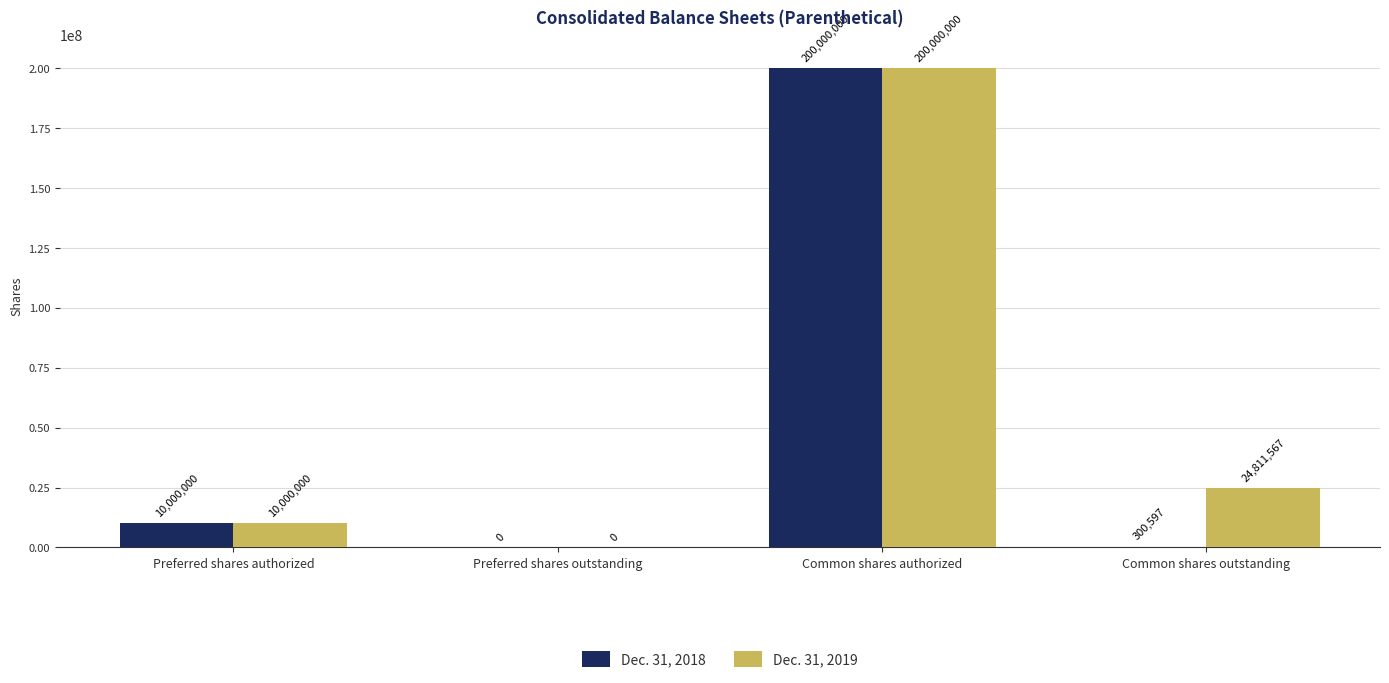

How many categories are shown in the chart?

4